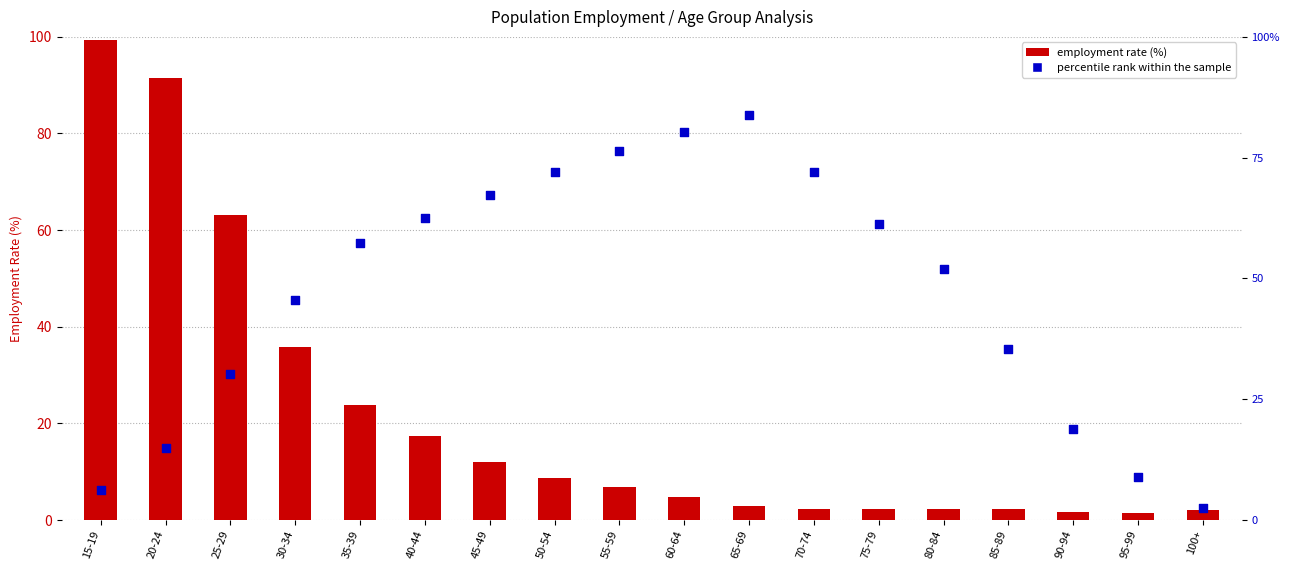

At which category is the sum across all series the highest?

15-19